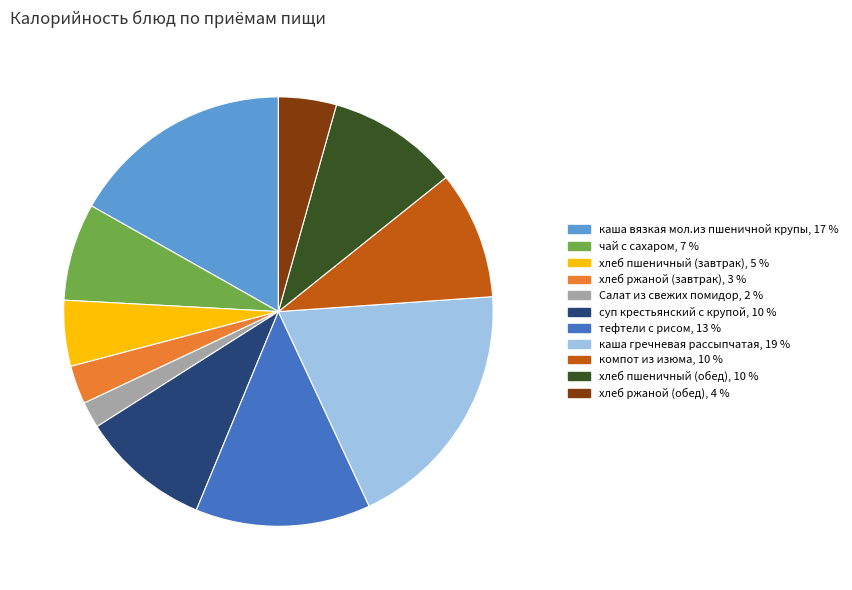

Which category has the biggest portion of the pie?

каша гречневая рассыпчатая